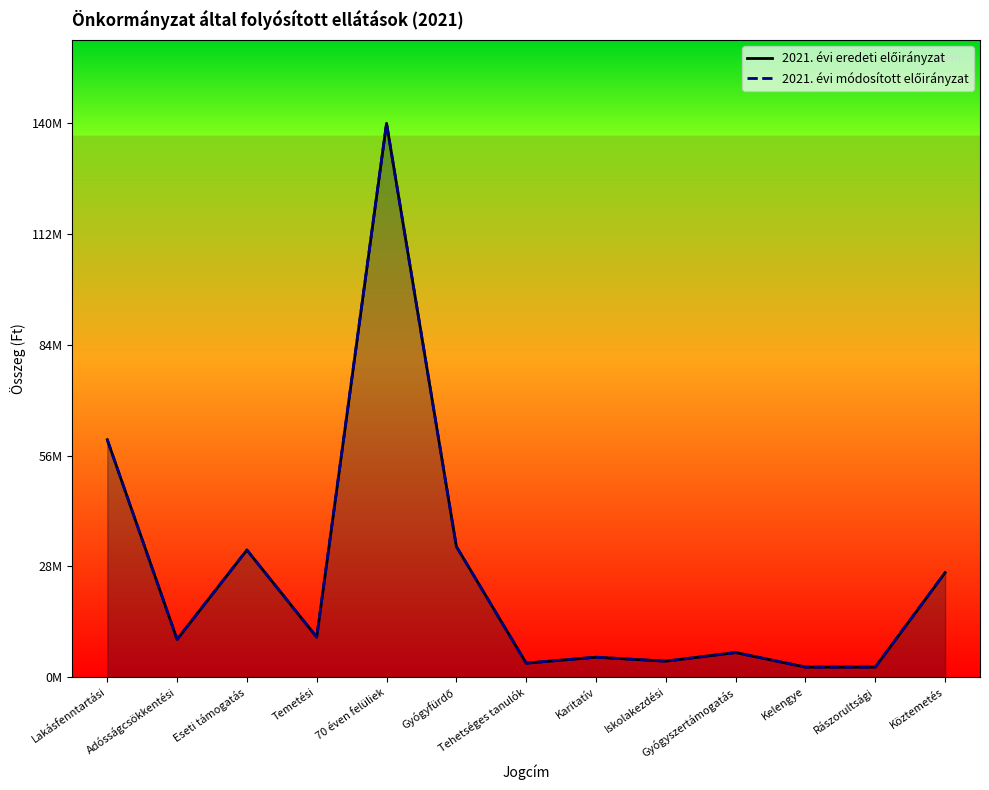

What is the label of the 5th point from the left?

70 éven felüliek